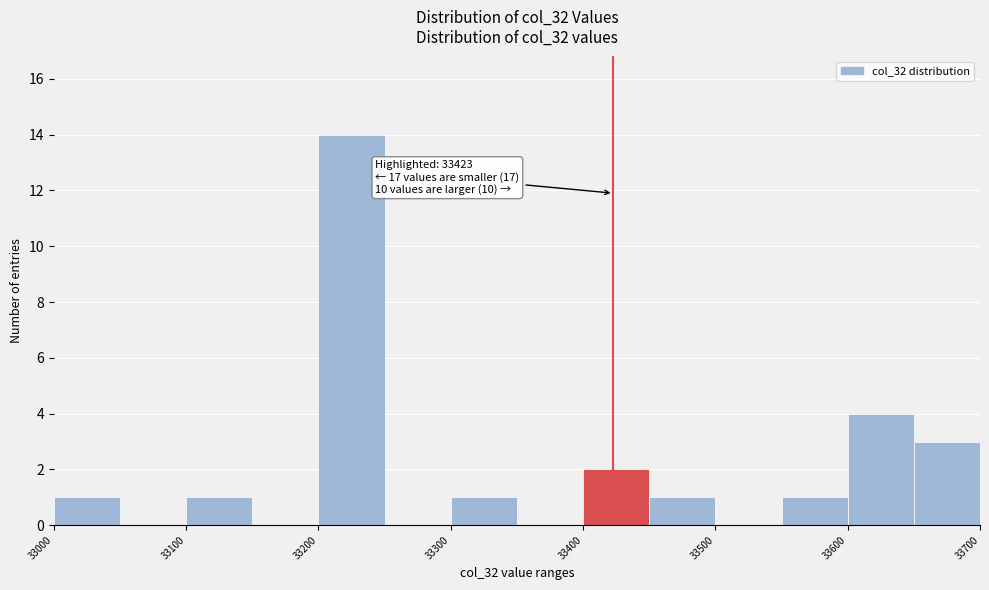

Which range on the x-axis has the tallest bar?

33200 to 33250